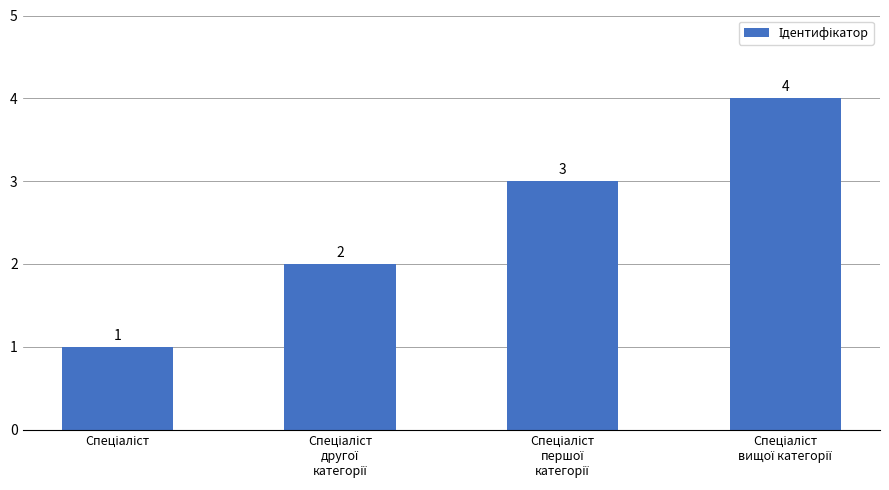

How many bars are there in total?

4